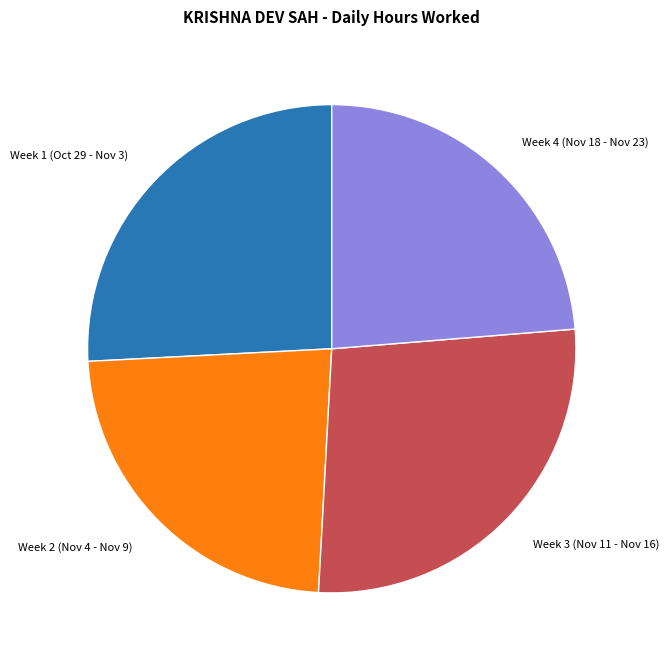

Is there a majority slice in this chart?

No